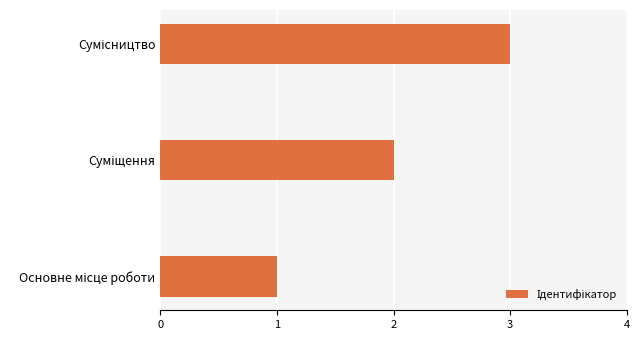

How many categories are shown in the chart?

3